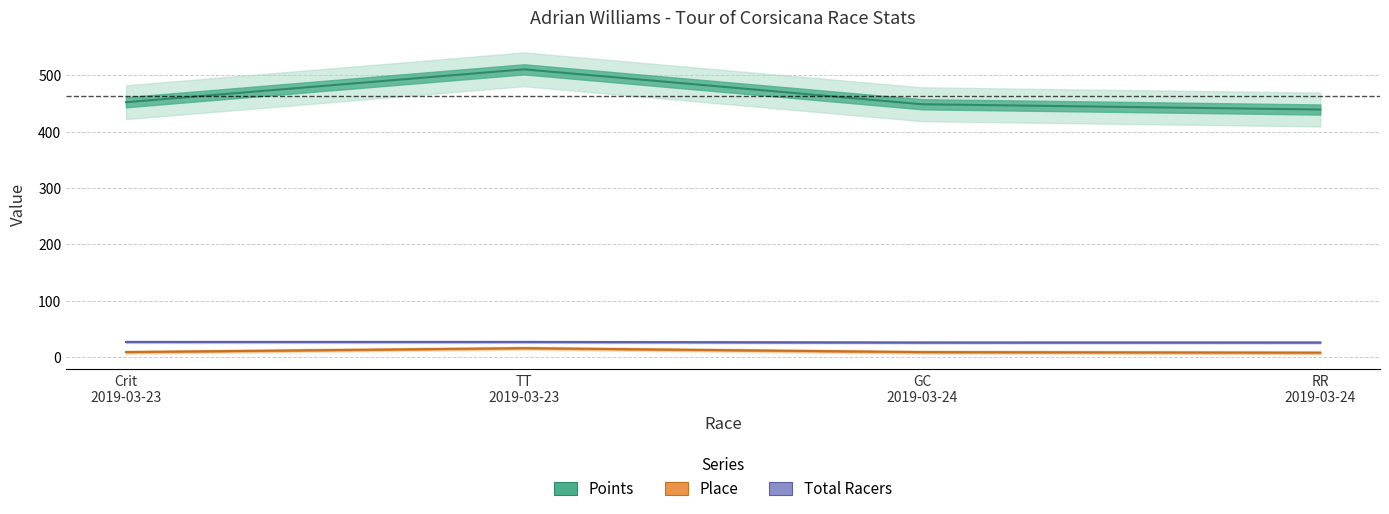

What is the average value of the Total Racers series?

26.5